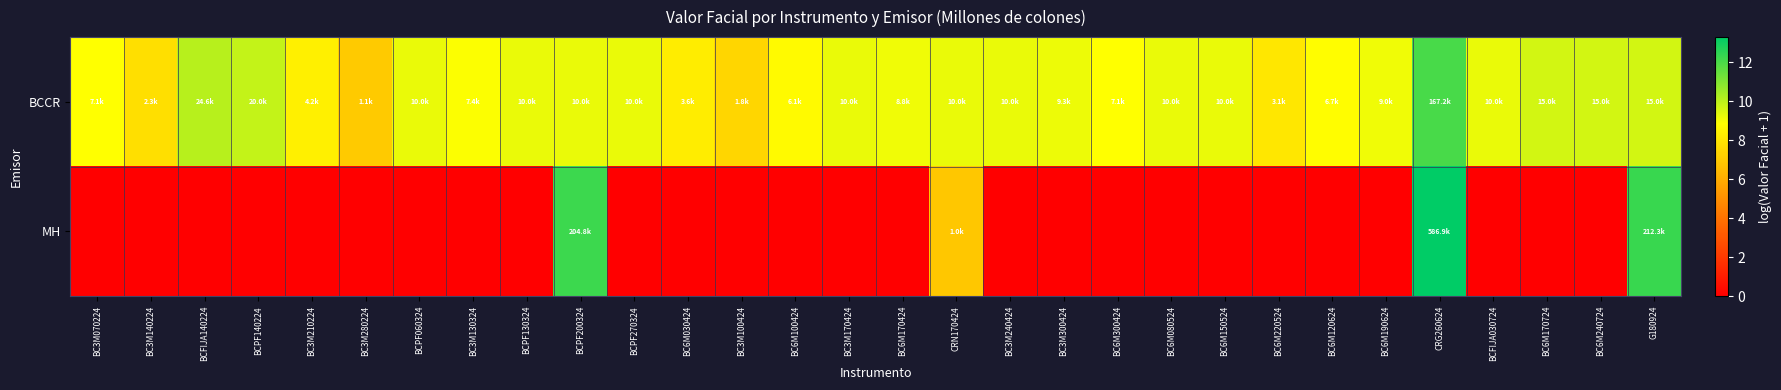

Which series changed the most between BC6M220524 and BC6M170724?

BCCR